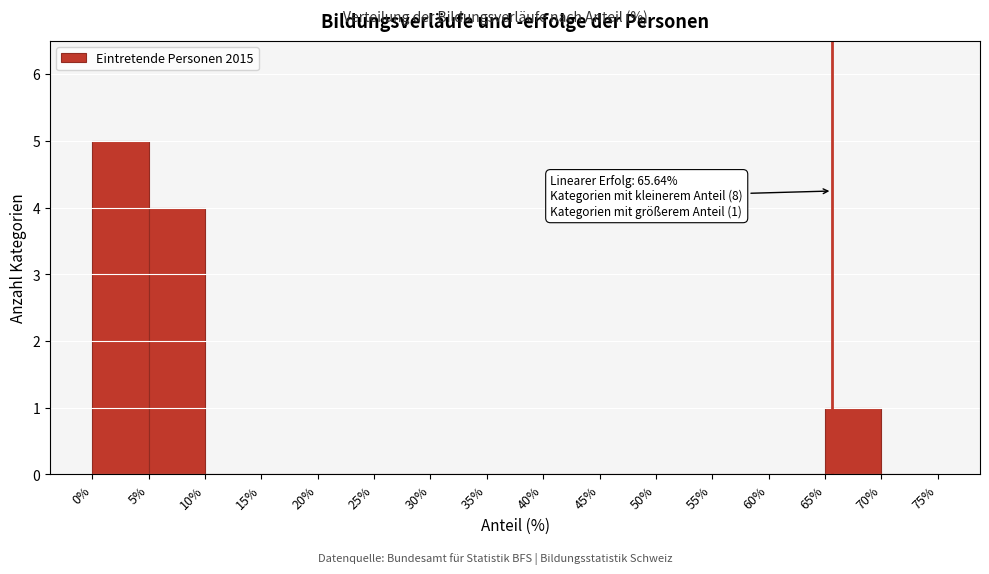

Over which range of the x-axis is the bar tallest?

0% to 5%